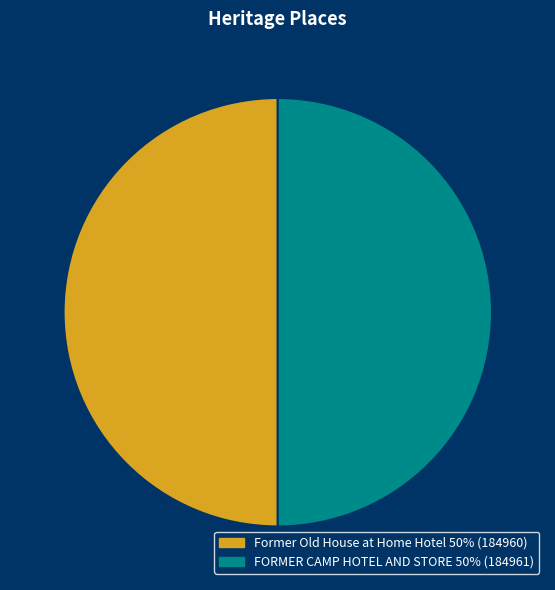

True or false: Former Old House at Home Hotel accounts for 35% of the total.

False